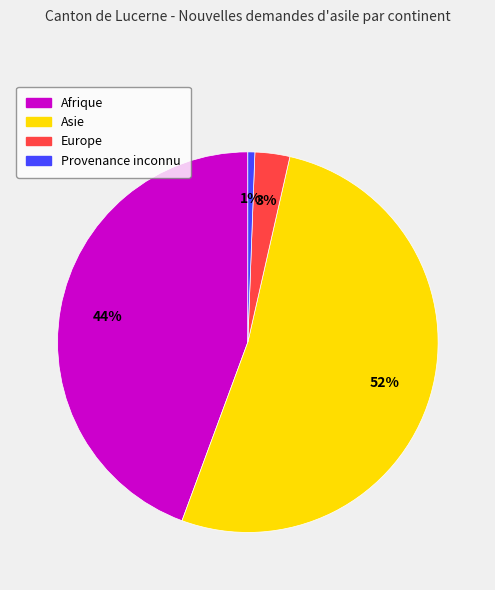

How many slices are in this pie chart?

4